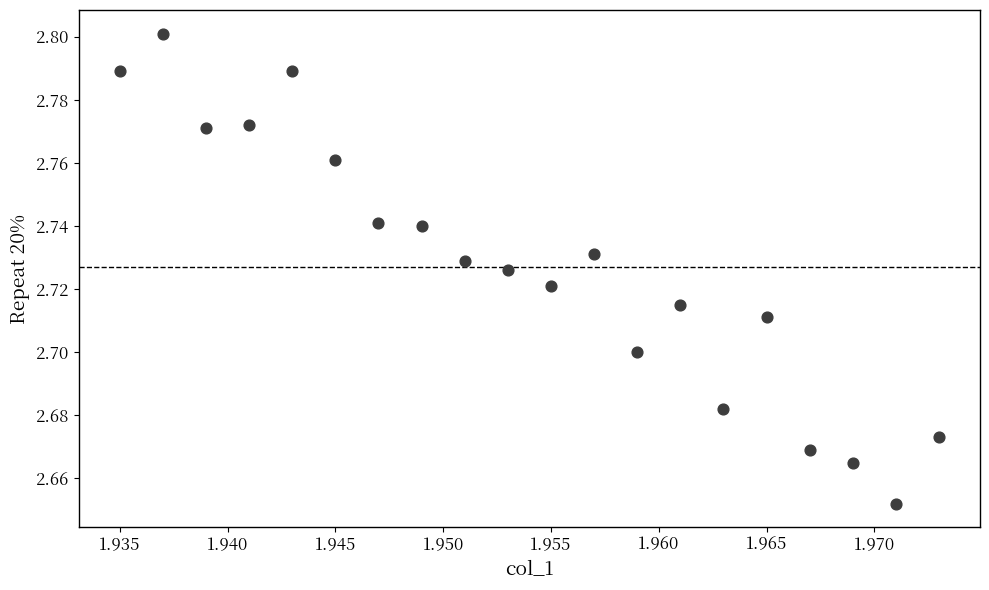

Count the number of points in this scatter plot.

20